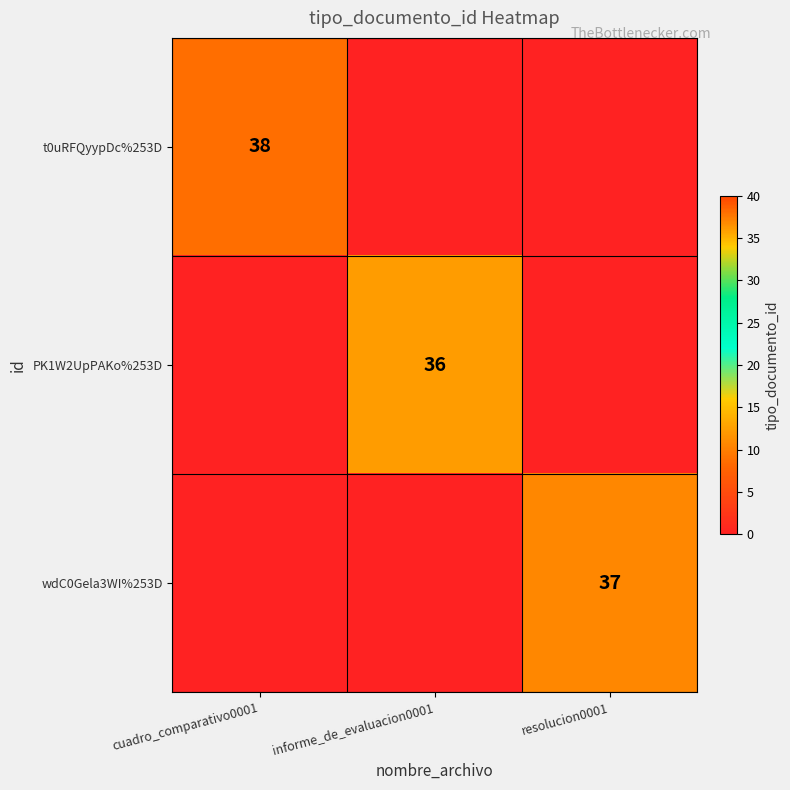

How many distinct data groups are displayed?

3